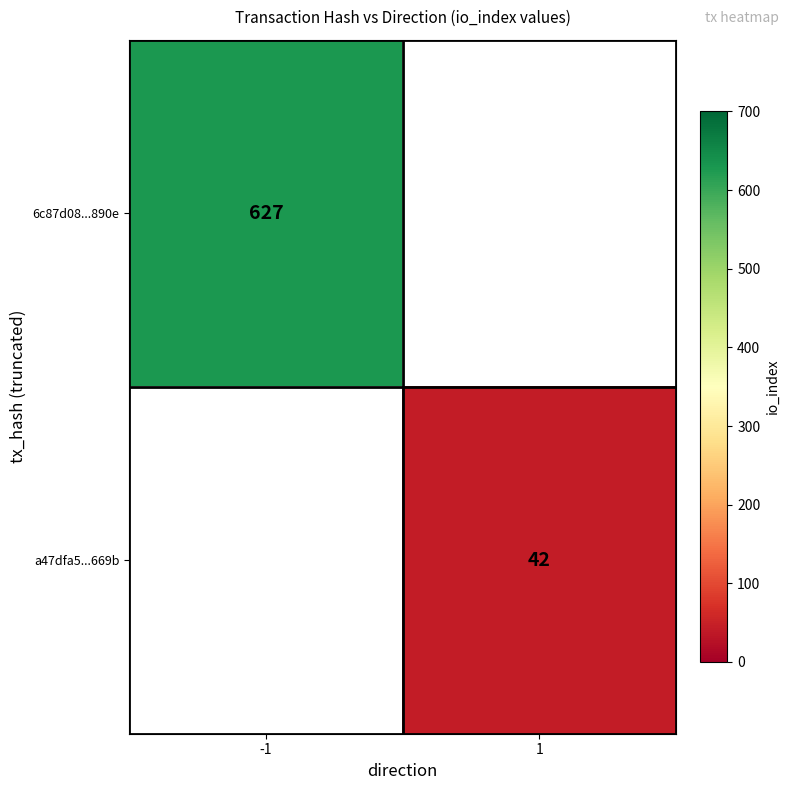

Count the number of categories in the chart.

2